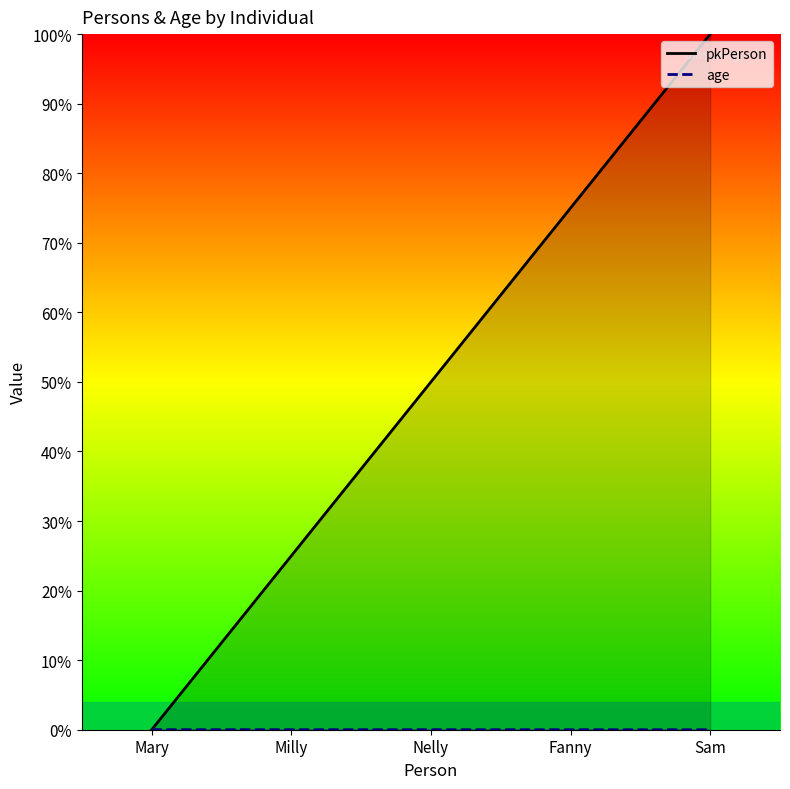

What is the total value across all series at Milly?

25.0